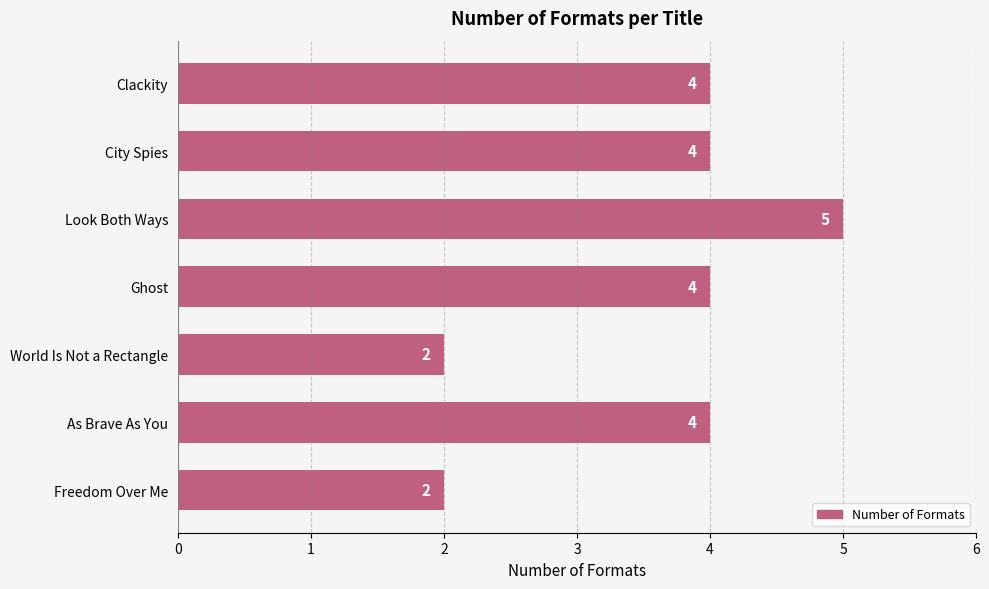

What is the label of the 7th bar from the top?

Freedom Over Me